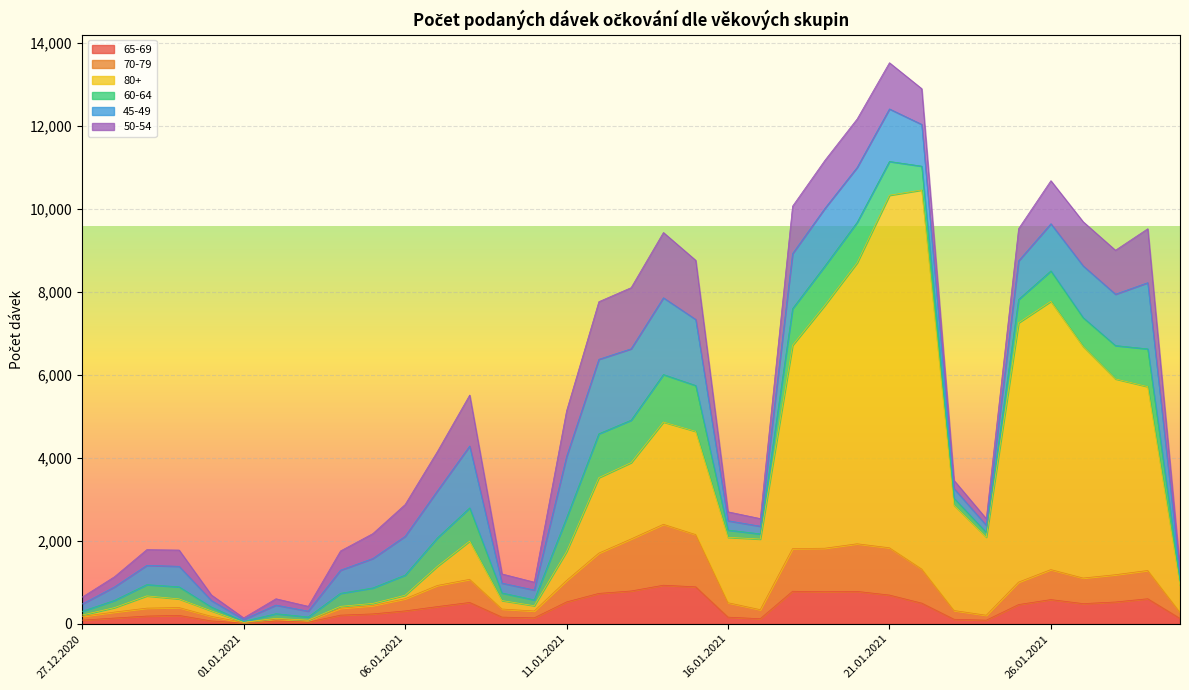

Which series changed the most between 21.01.2021 and 25.01.2021?

80+